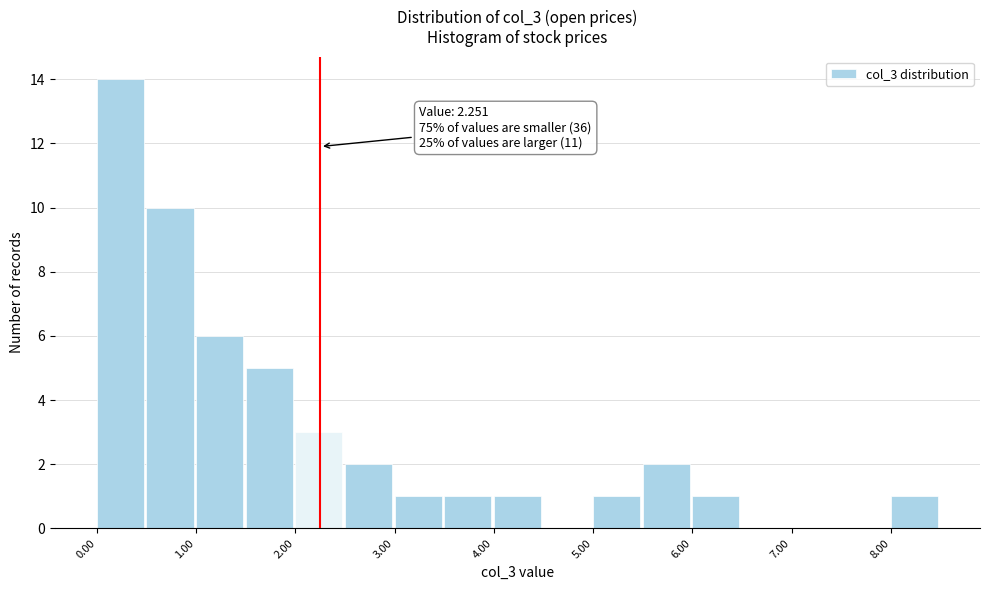

Over which range of the x-axis is the bar tallest?

0.0 to 0.5